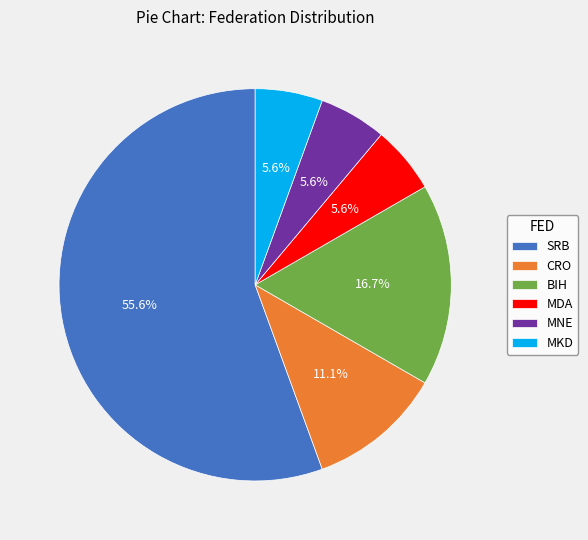

Between BIH and MNE, which is larger?

BIH